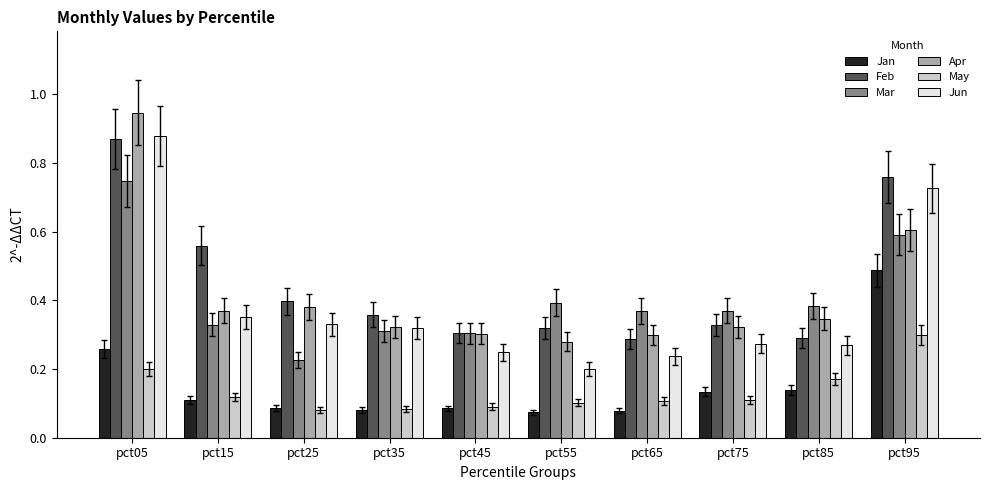

True or false: Jan has a value of 0.1 at pct35.

True